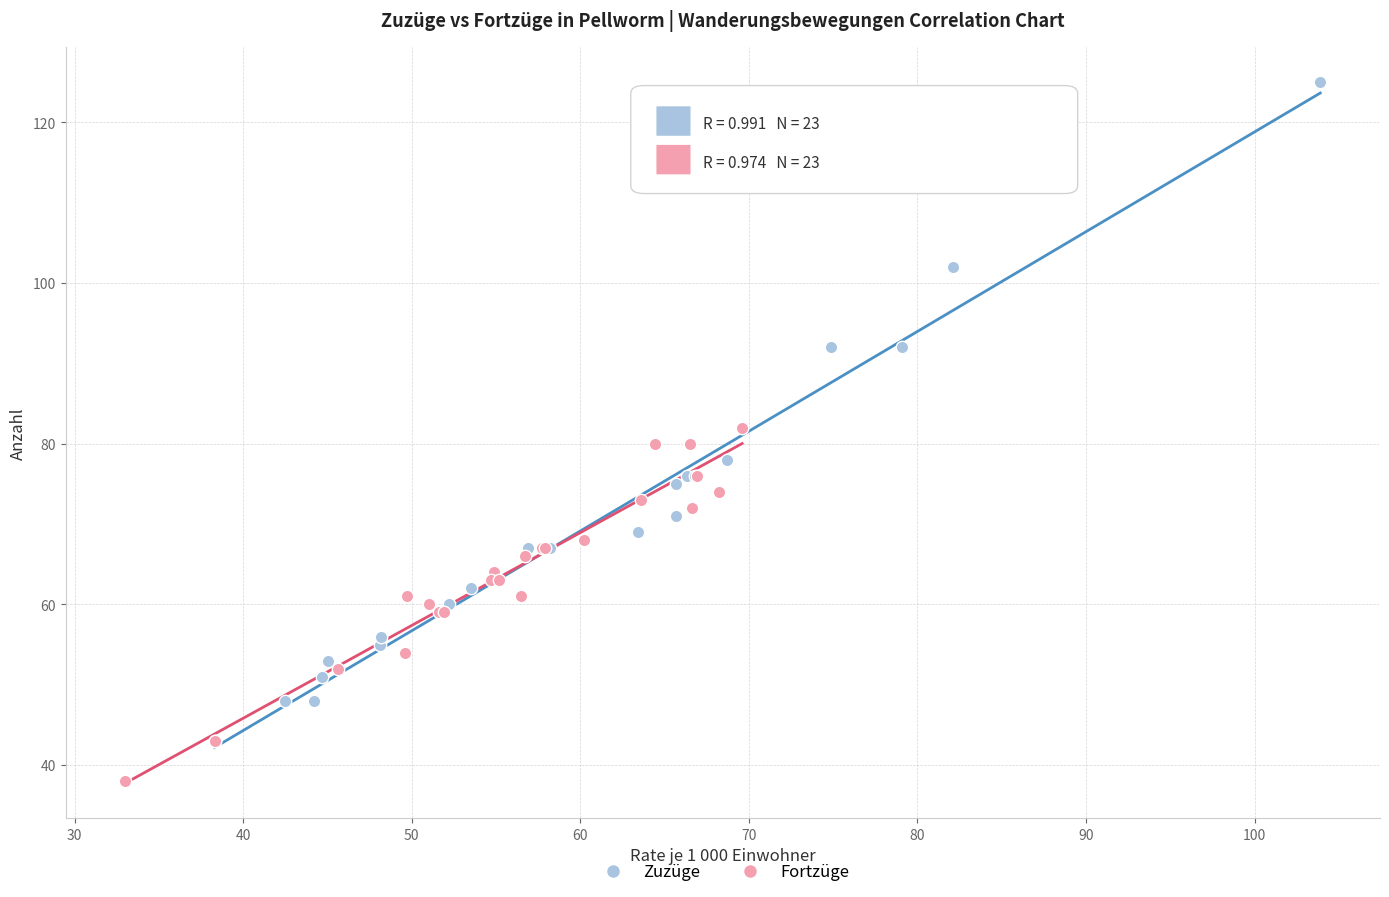

Which series reaches the minimum Y coordinate?

Fortzüge